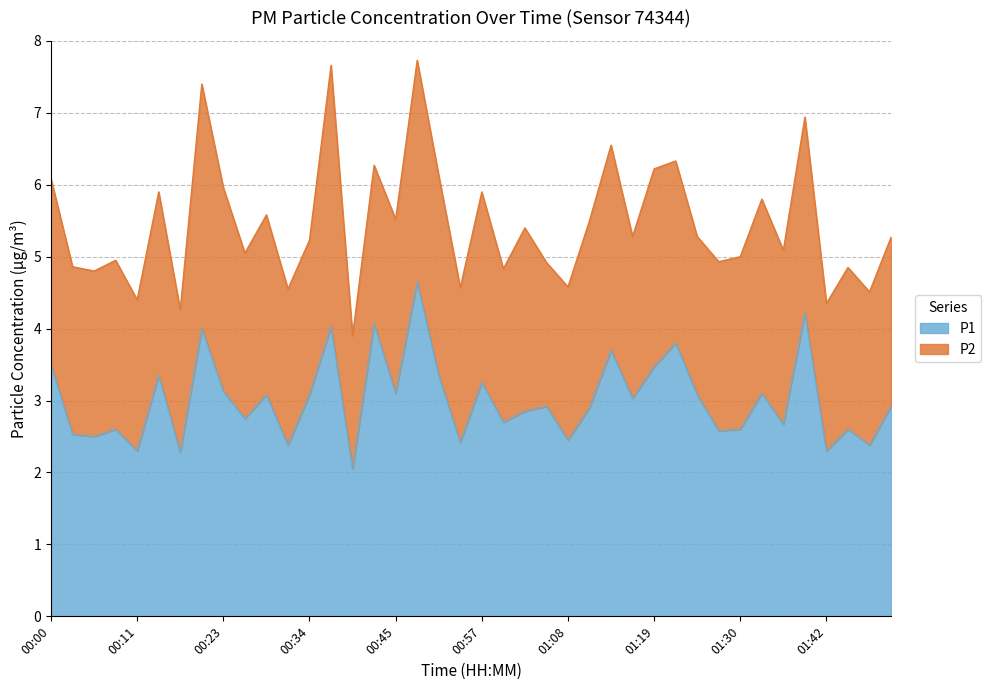

Where is the first local maximum?

00:09